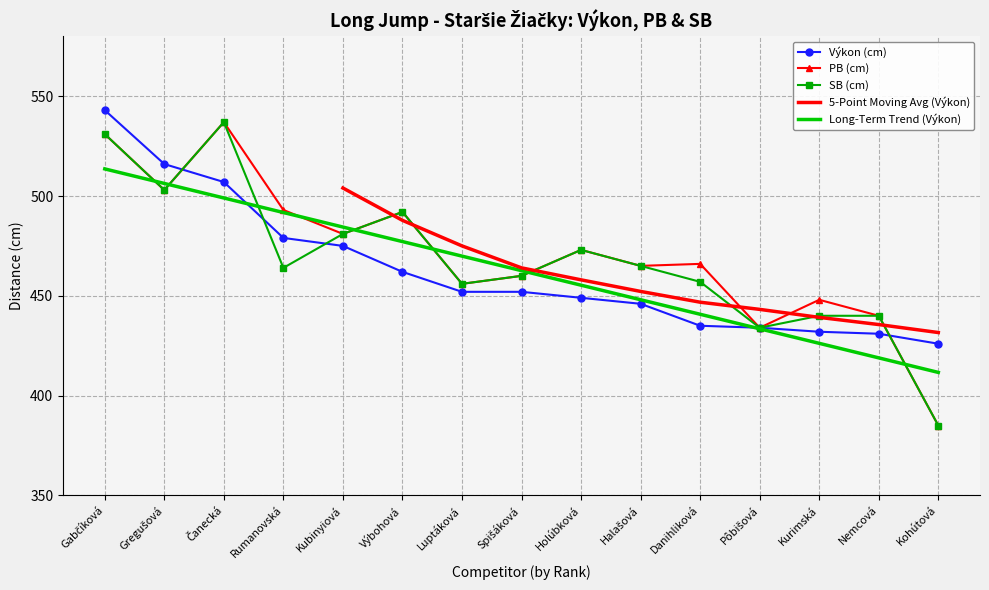

Reading left to right, transcribe all the data shown in this chart.

Výkon (cm): 543	516	507	479	475	462	452	452	449	446	435	434	432	431	426
PB (cm): 531	503	537	493	481	492	456	460	473	465	466	434	448	440	385
SB (cm): 531	503	537	464	481	492	456	460	473	465	457	434	440	440	385